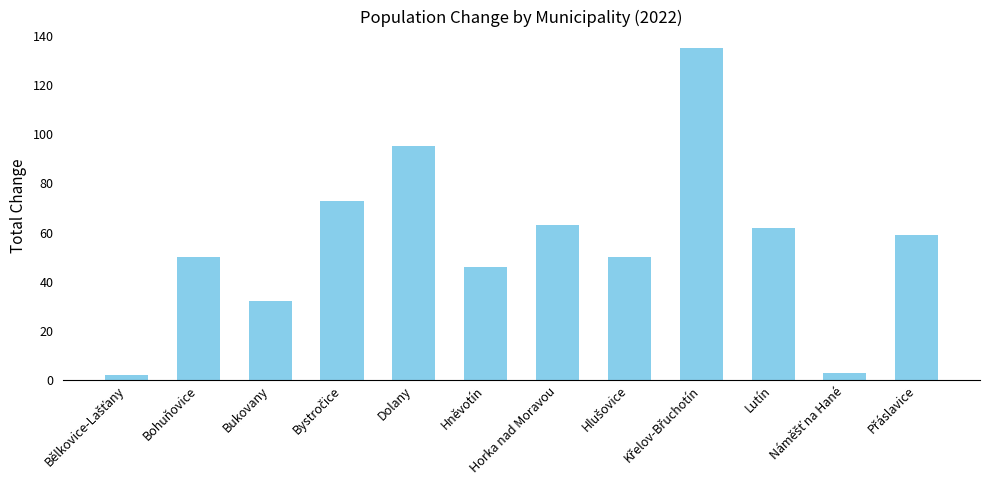

The chart shows a value of 46 at Hněvotín. True or false?

True